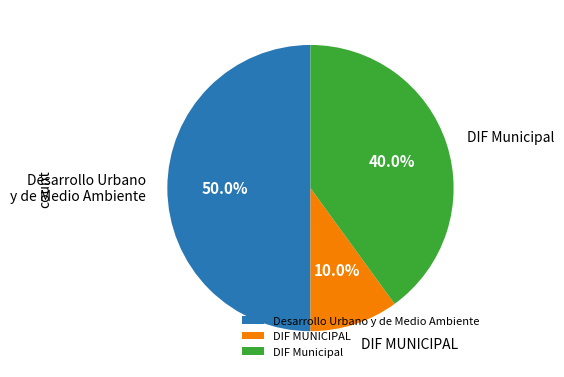

Does DIF MUNICIPAL represent more than half of the total?

No